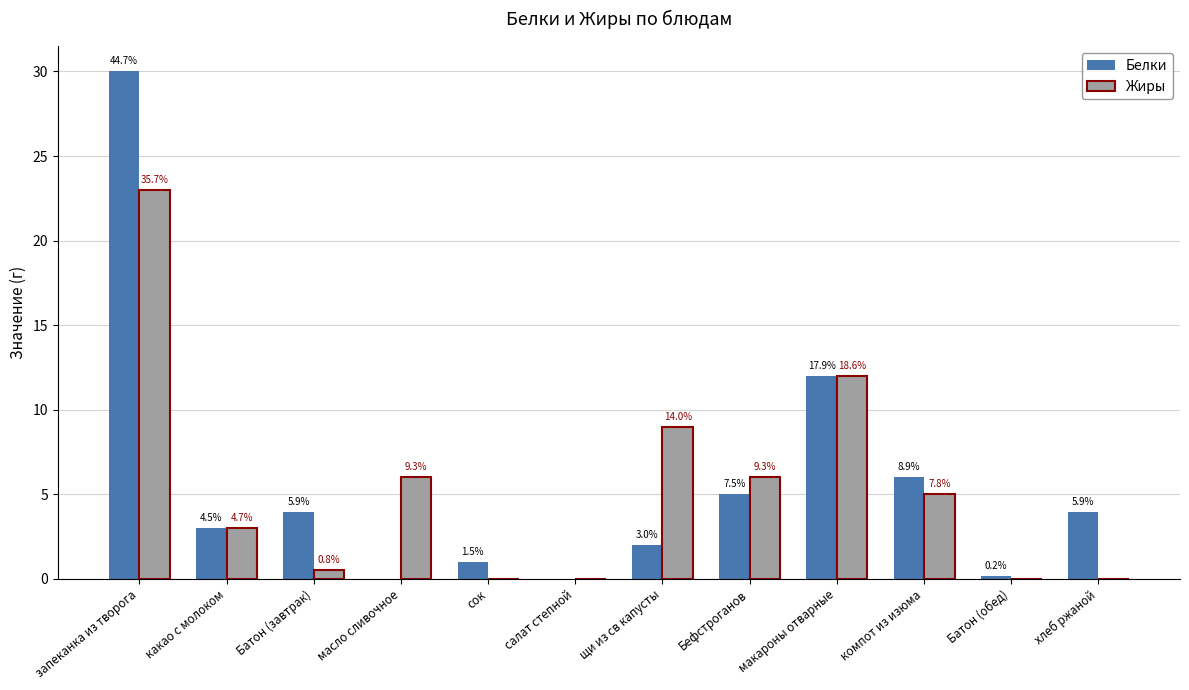

Rank the series by their maximum value, from highest to lowest.

Белки, Жиры